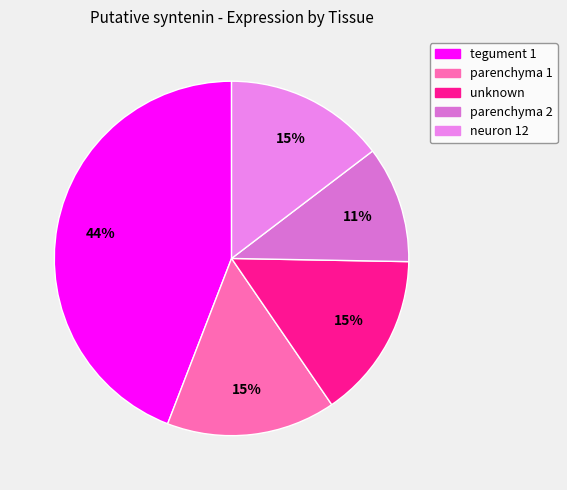

To the nearest percent, what is the difference between the largest and smallest slice percentages?

33%